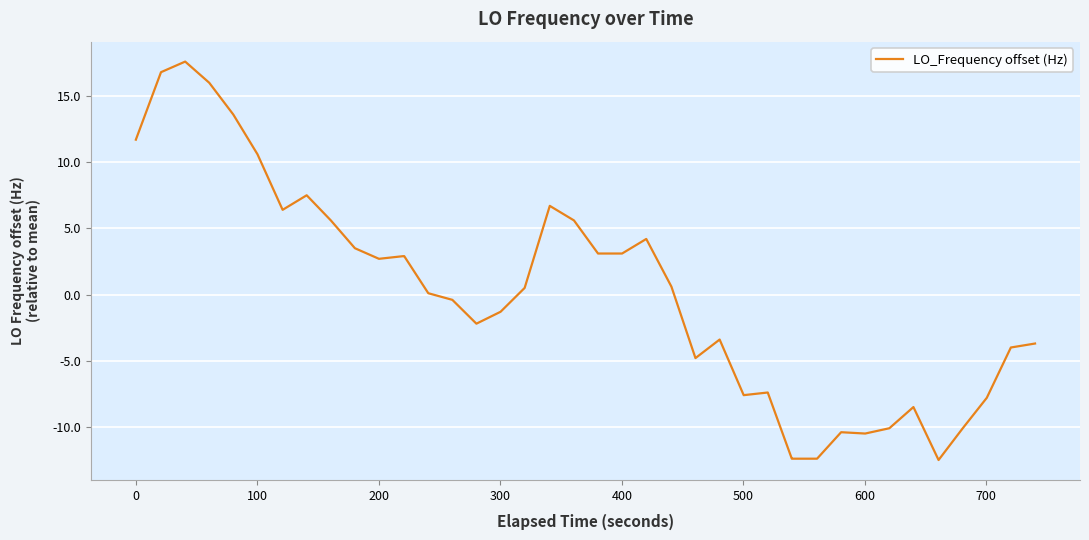

What is the maximum value shown in the chart?

17.6